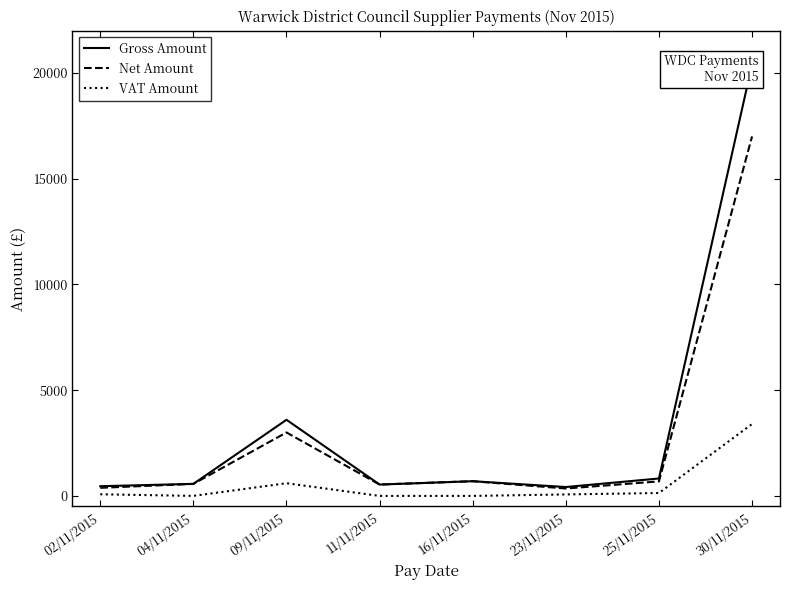

How many values in the Net Amount series exceed 686?

4